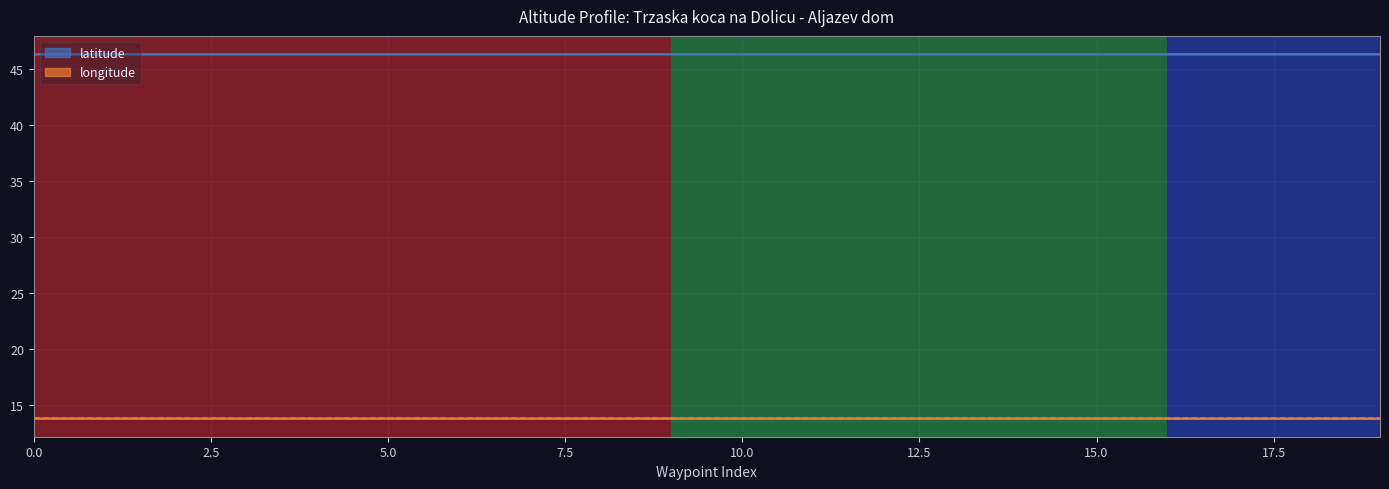

Reading right to left, what are all the values shown in this chart?

latitude: 46.4	46.4	46.4	46.4	46.4	46.4	46.4	46.4	46.4	46.4	46.4	46.4	46.4	46.4	46.4	46.4	46.4	46.4	46.4	46.4
longitude: 13.8	13.8	13.8	13.8	13.8	13.8	13.8	13.8	13.8	13.8	13.8	13.8	13.8	13.8	13.8	13.8	13.8	13.8	13.8	13.8